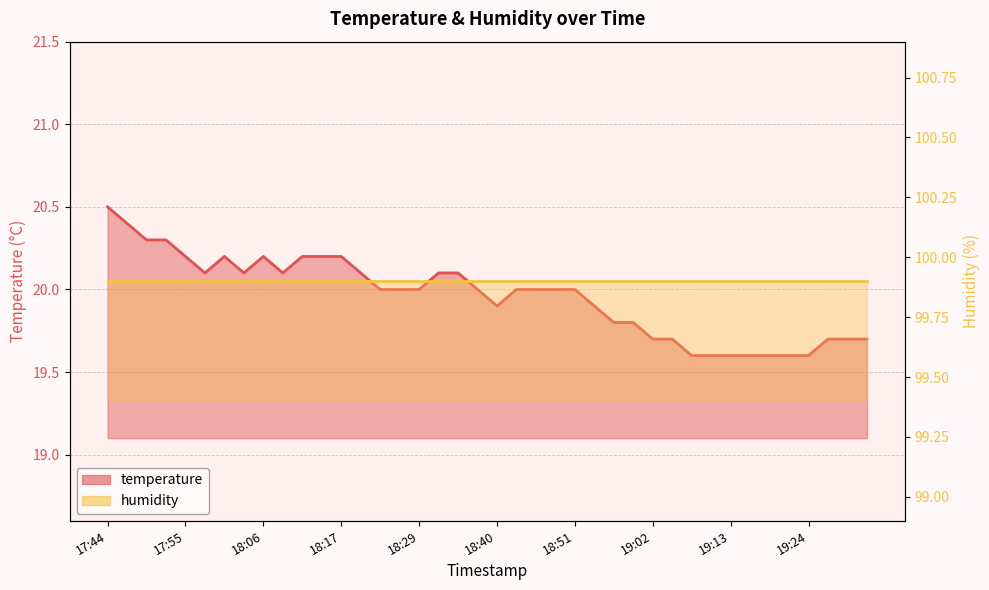

True or false: the data shows 19.8 at 18:56.

True